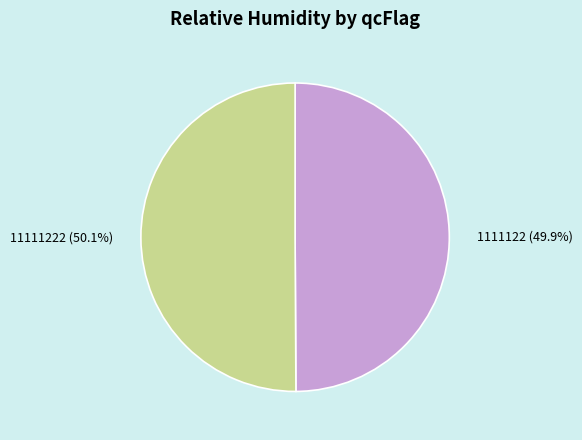

To the nearest percent, what percentage of the pie is 11111222?

50%